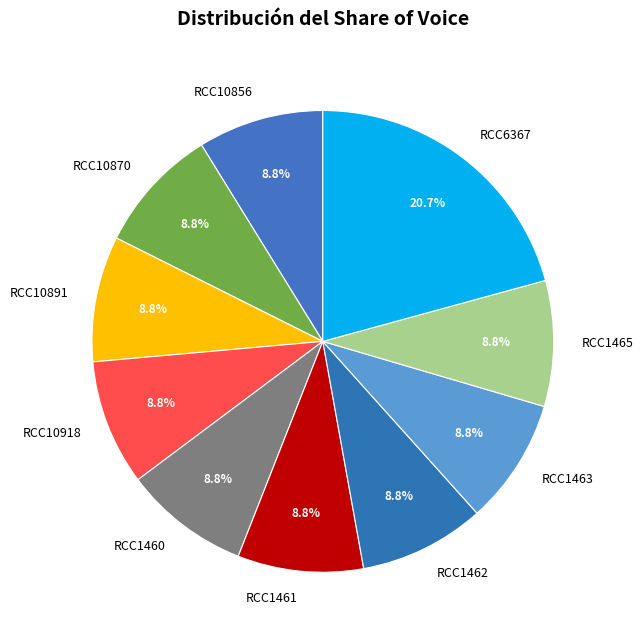

What percentage is the RCC10870 slice, to the nearest percent?

9%